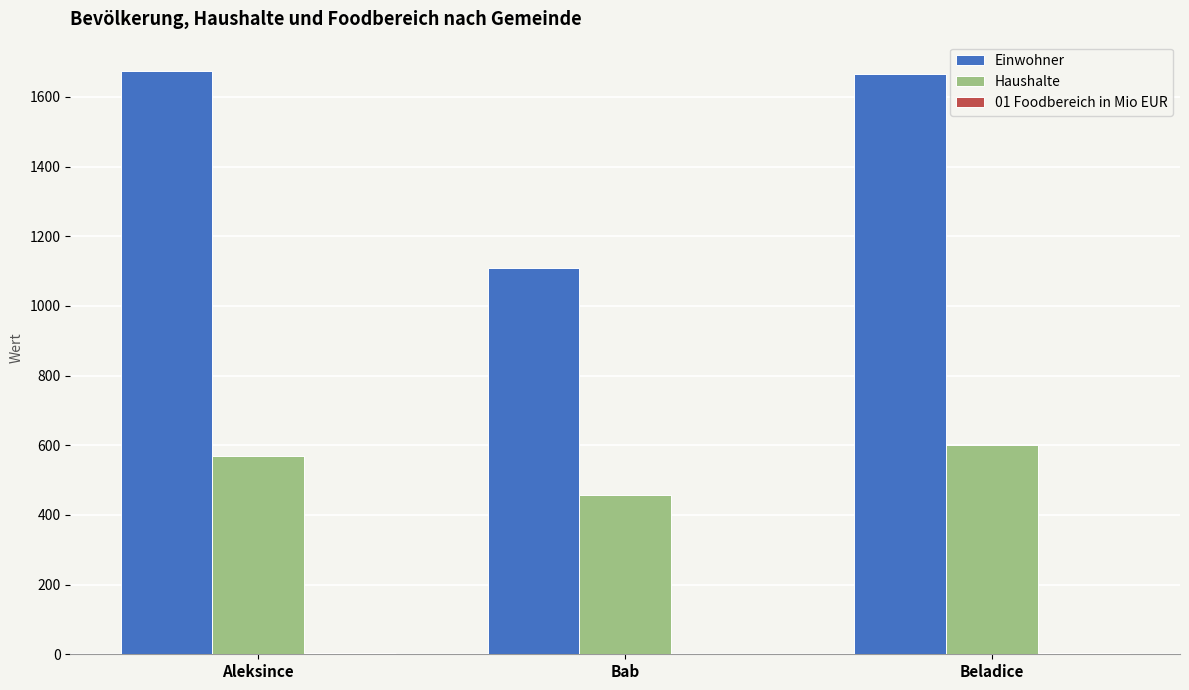

Between Bab and Beladice, which series saw the biggest shift?

Einwohner